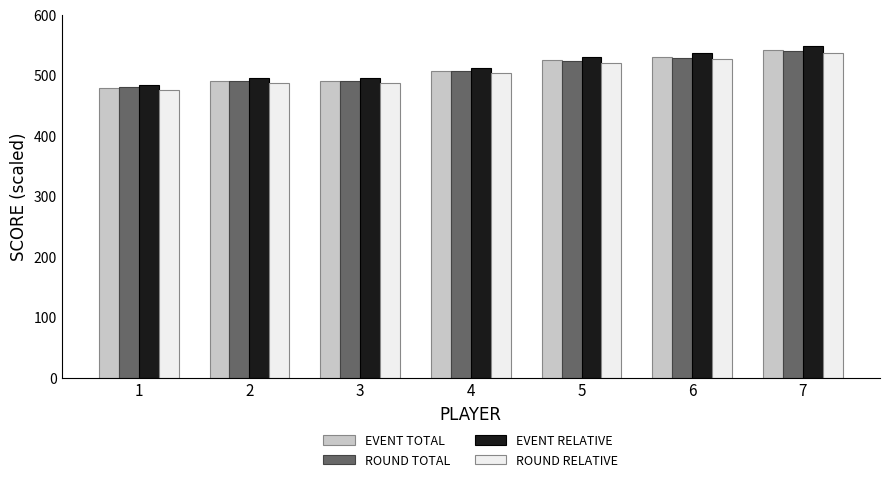

At which category is the sum across all series the highest?

7